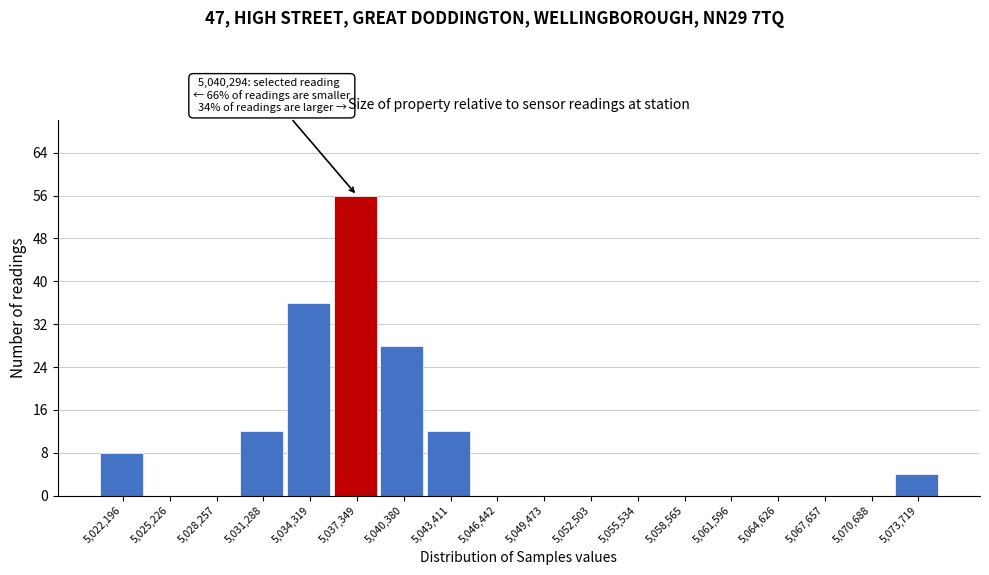

Reading left to right, what are all the values shown in this chart?

5,022,196=8	5,025,226=0	5,028,257=0	5,031,288=12	5,034,319=36	5,037,349=56	5,040,380=28	5,043,411=12	5,046,442=0	5,049,473=0	5,052,503=0	5,055,534=0	5,058,565=0	5,061,596=0	5,064,626=0	5,067,657=0	5,070,688=0	5,073,719=4